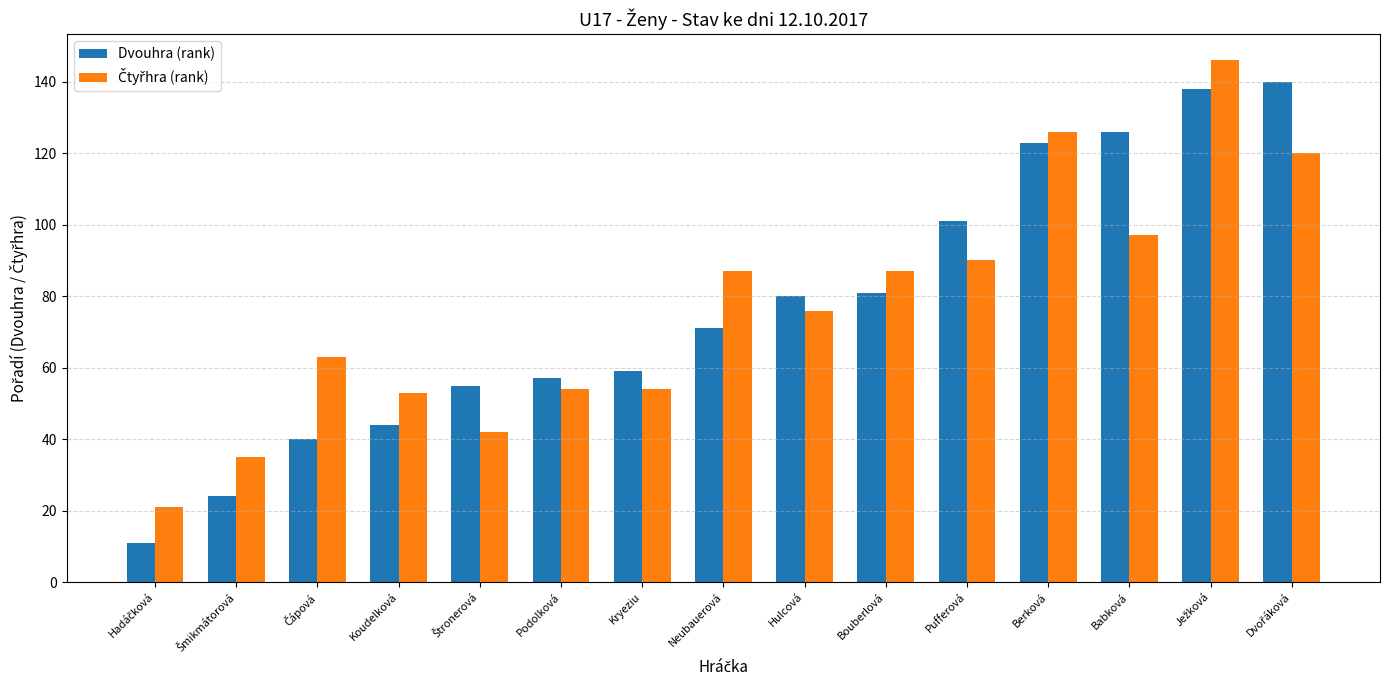

What is the difference between the Dvouhra (rank) values at Bouberlová and Neubauerová?

10